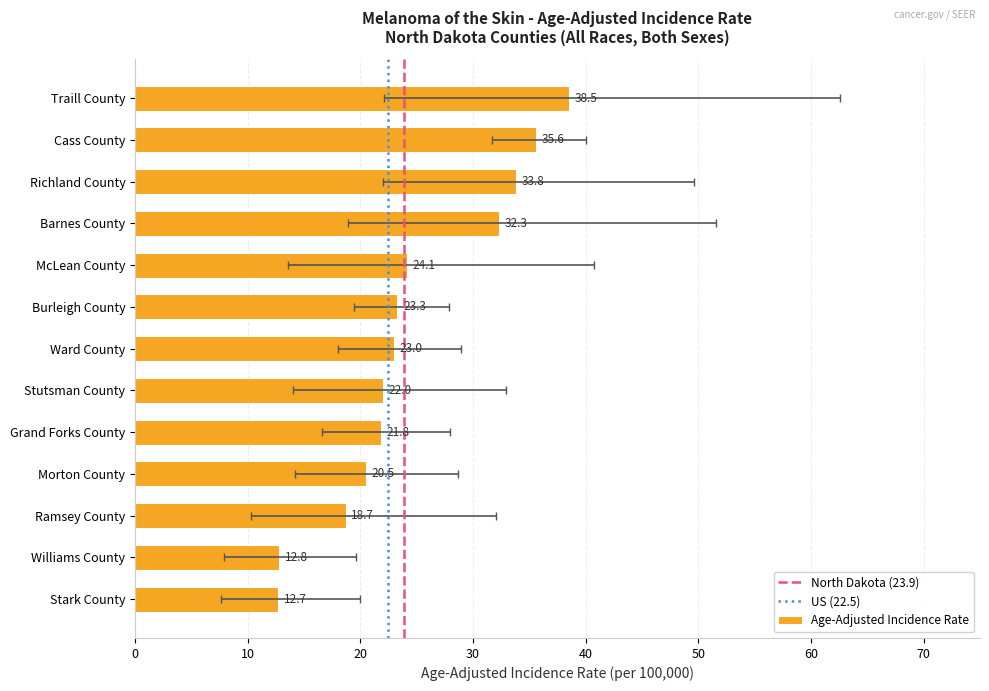

Count the number of data series in this chart.

1